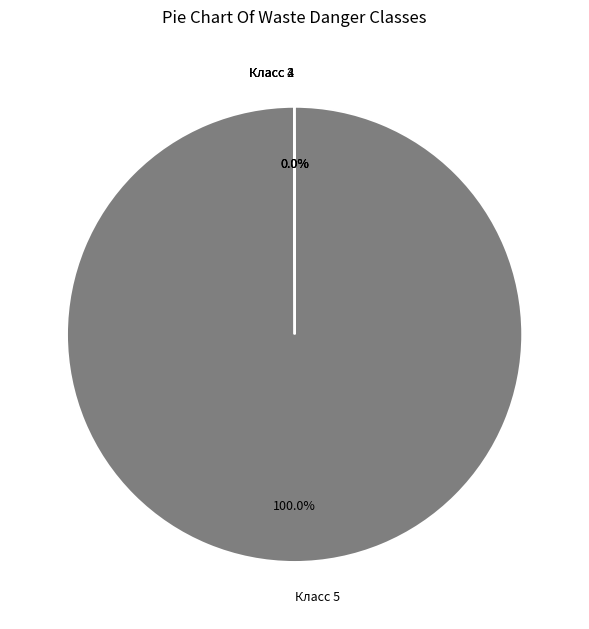

Which category accounts for the majority?

Класс 5